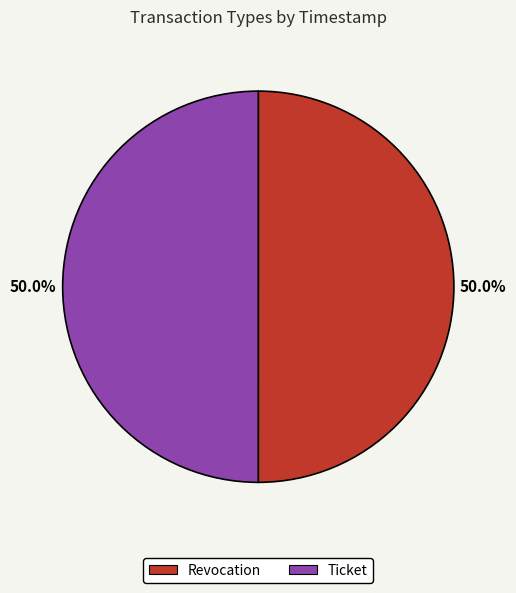

Approximately how many times larger is the value at Ticket compared to Revocation?

1.0